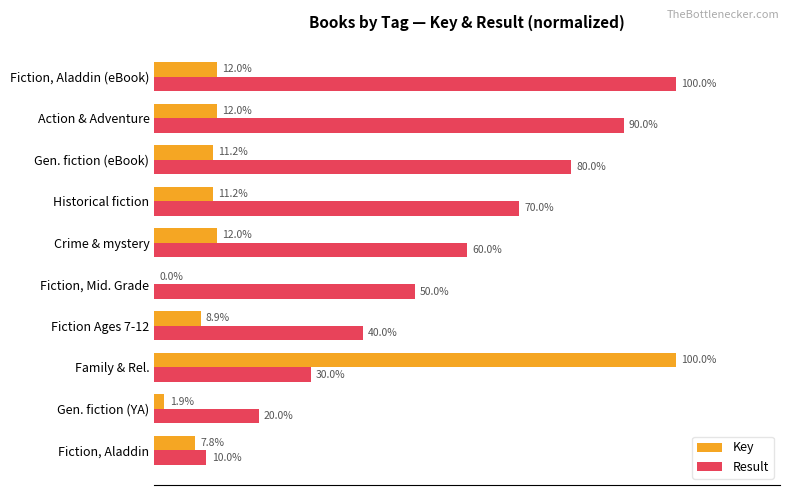

Which category has the highest value in the Key series?

Family & Rel.